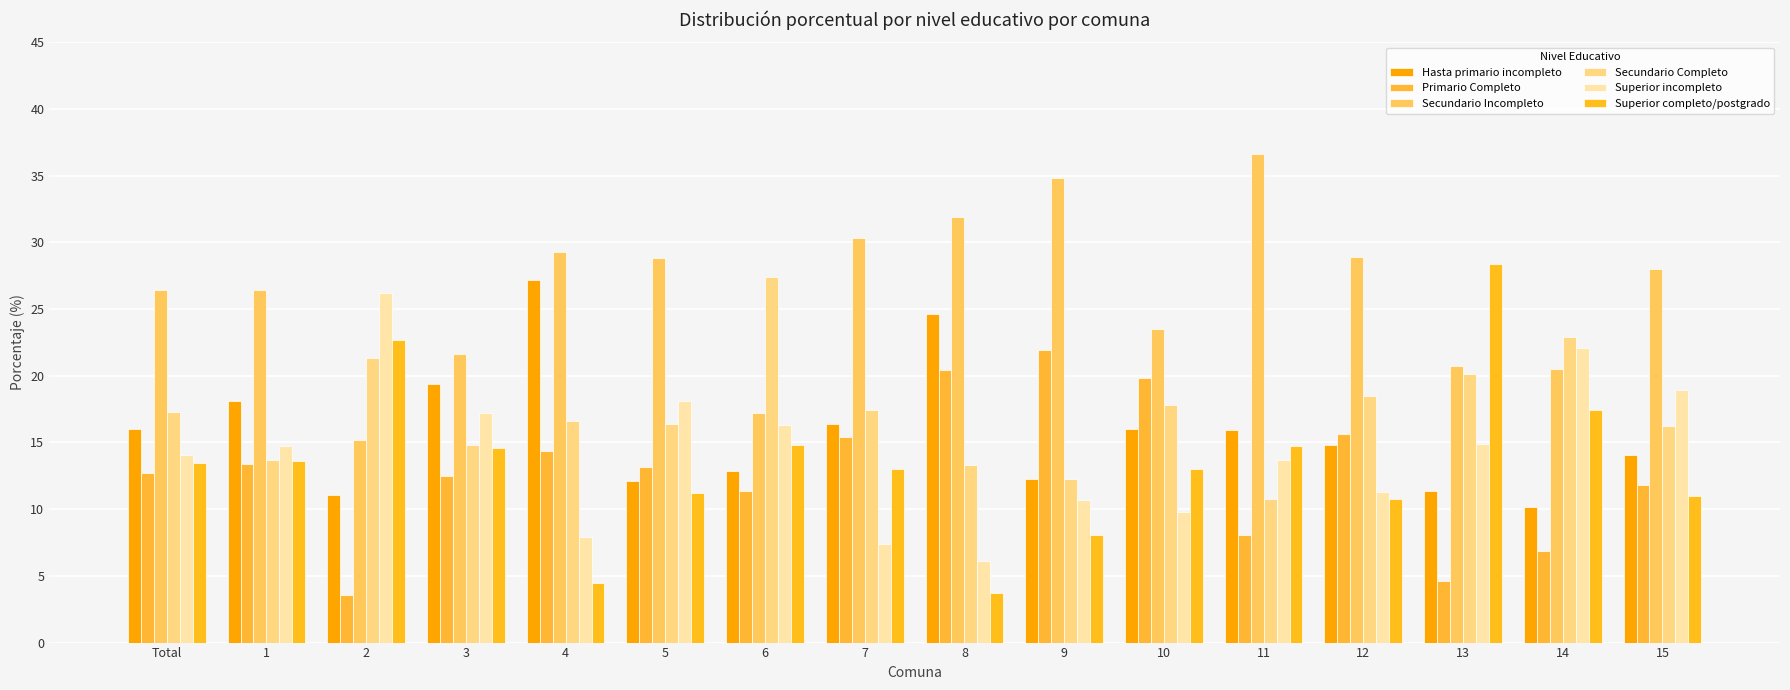

Which series has the largest total across all categories?

Secundario Incompleto